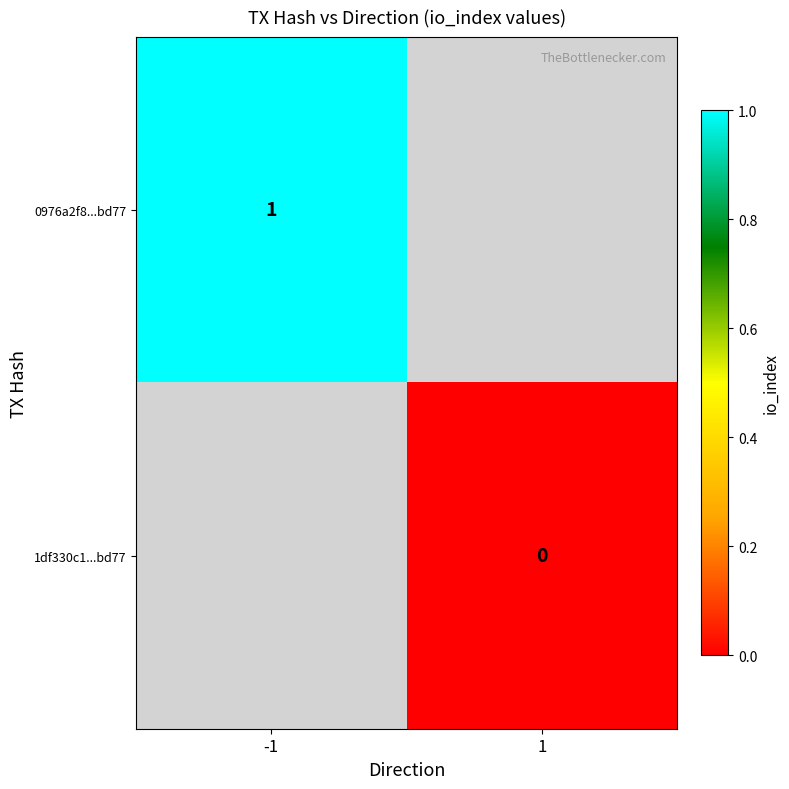

Is the value of 0976a2f8...bd77 at -1 greater than the value of 1df330c1...bd77 at 1?

Yes